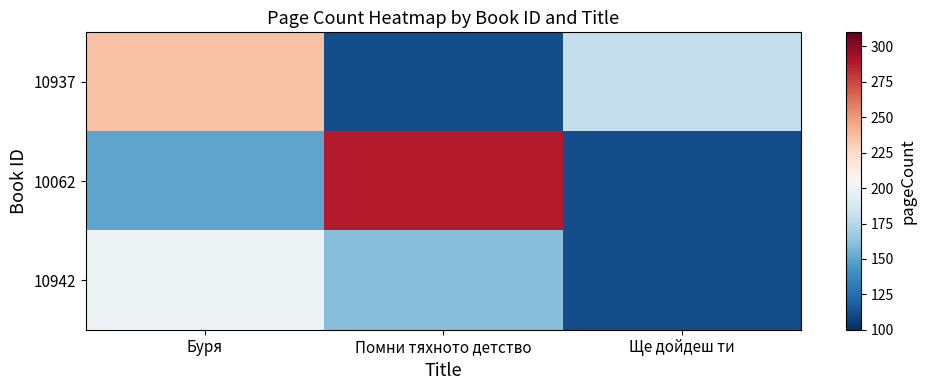

Which series has the largest total across all categories?

10062